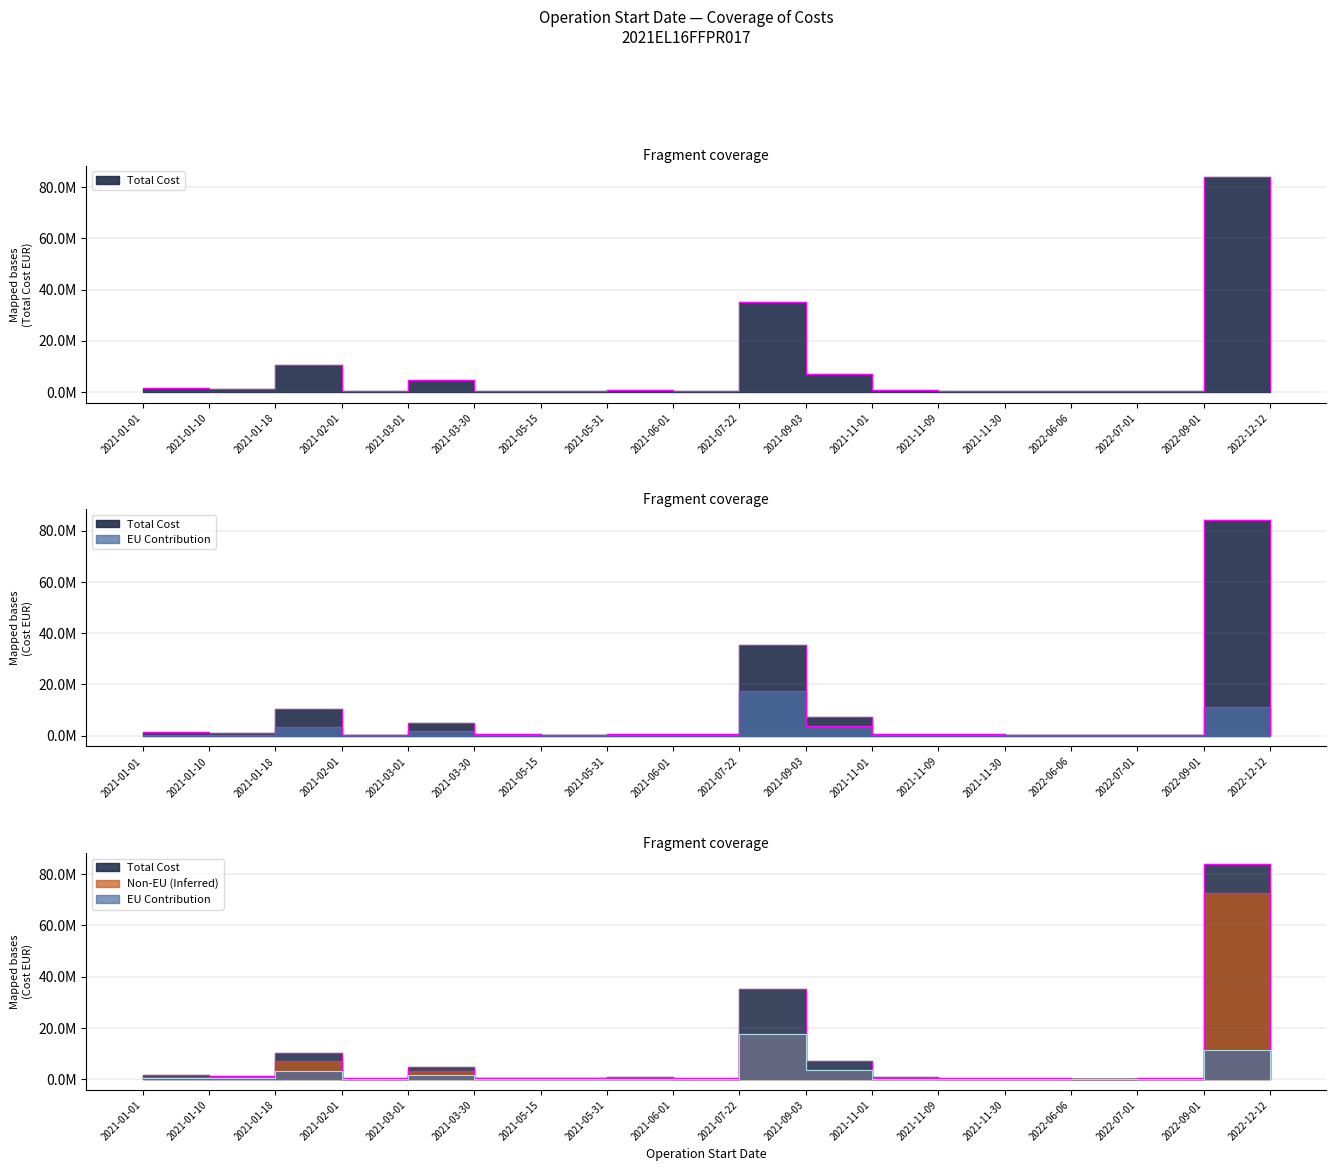

What is the spread (max minus min) of values at 2022-06-06?

137881.8